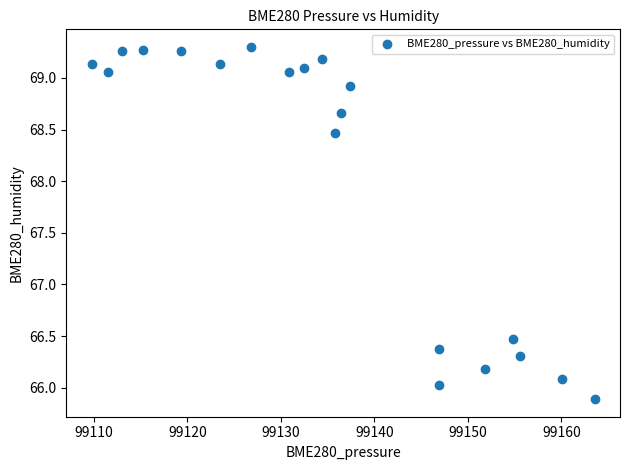

What Y value in the scatter plot is closest to 67?

66.5